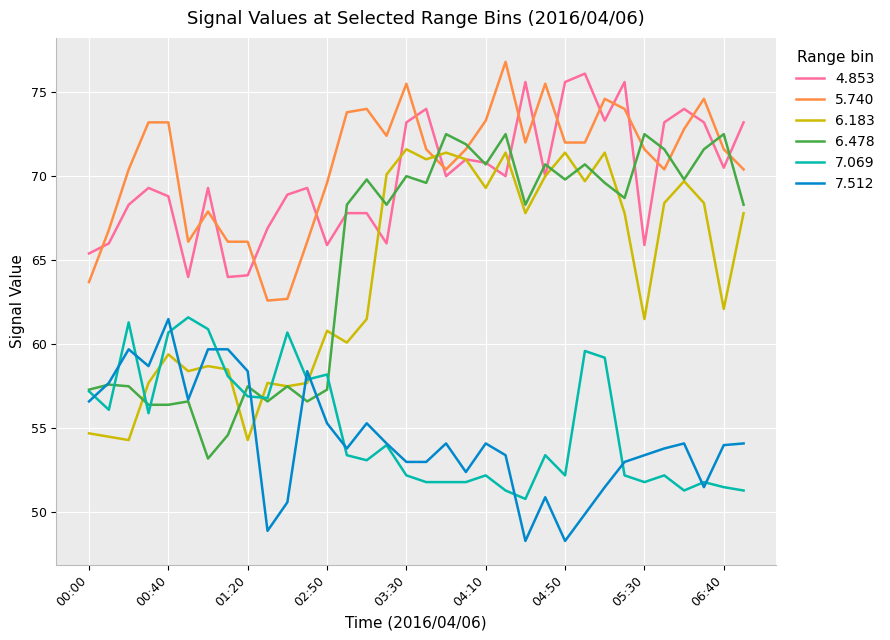

Which series has the largest total across all categories?

5.740